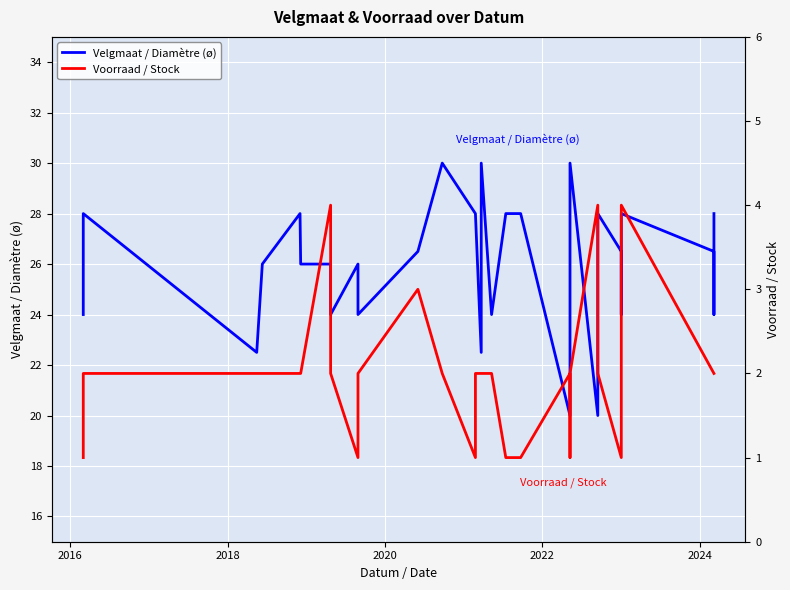

Which series has the widest spread of values?

Velgmaat / Diamètre (ø)